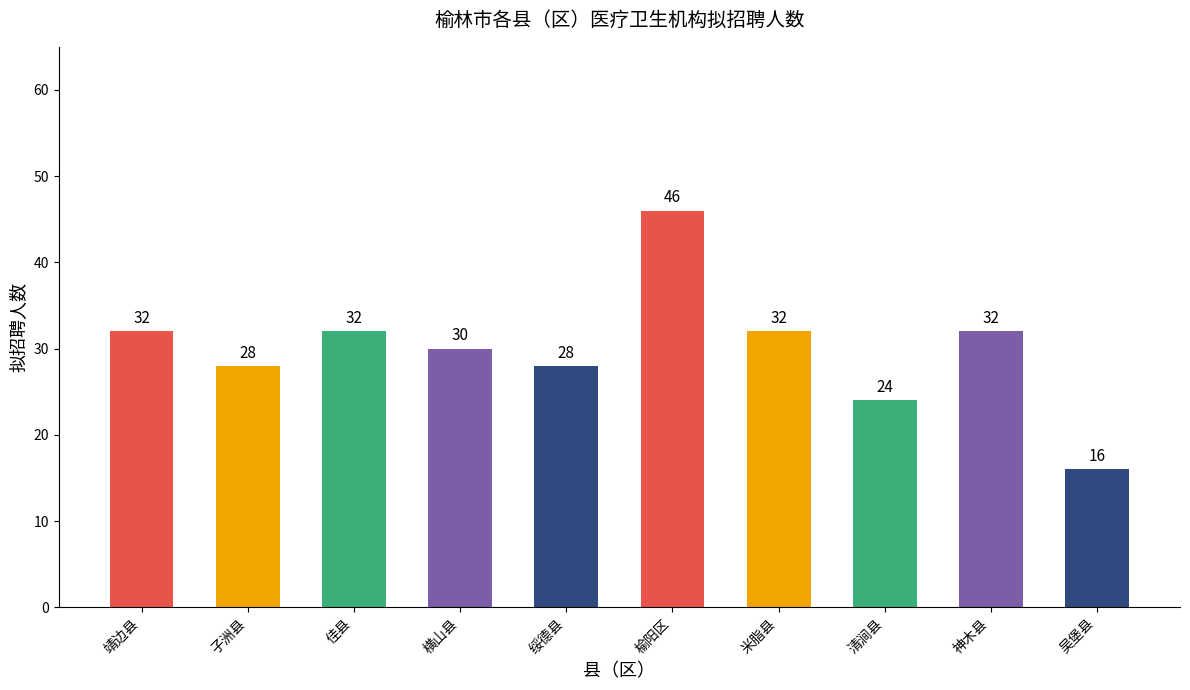

What is the approximate value at 清涧县?

24